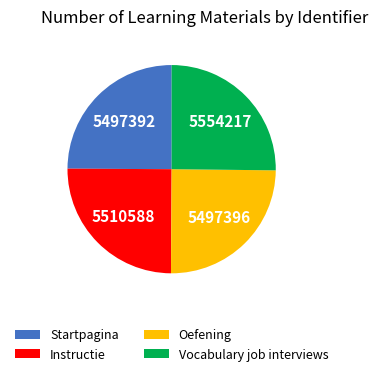

The Startpagina slice represents 25% of the pie. True or false?

True